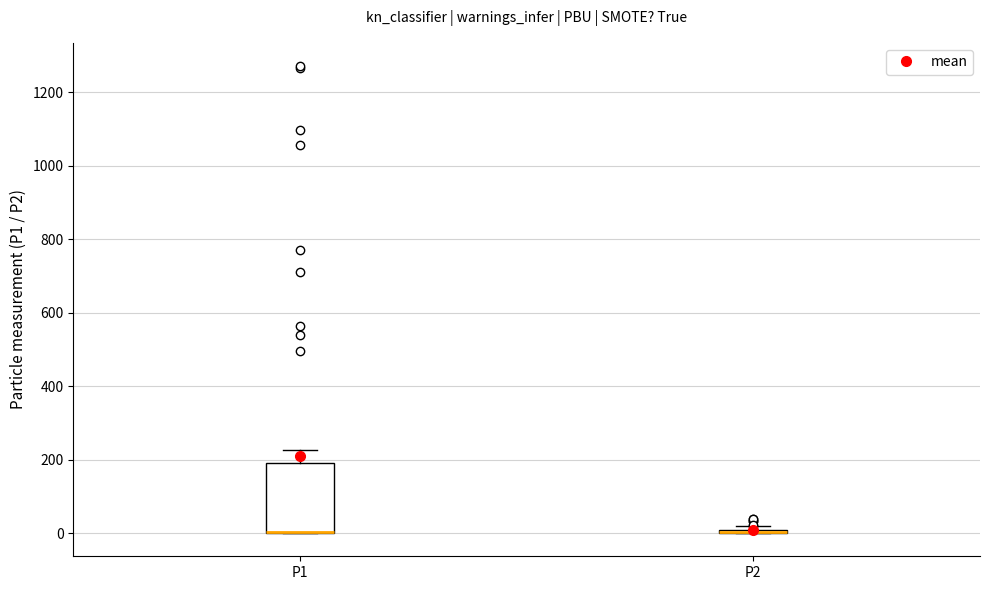

Comparing the boxes themselves (not the whiskers), which one is the tallest?

P1